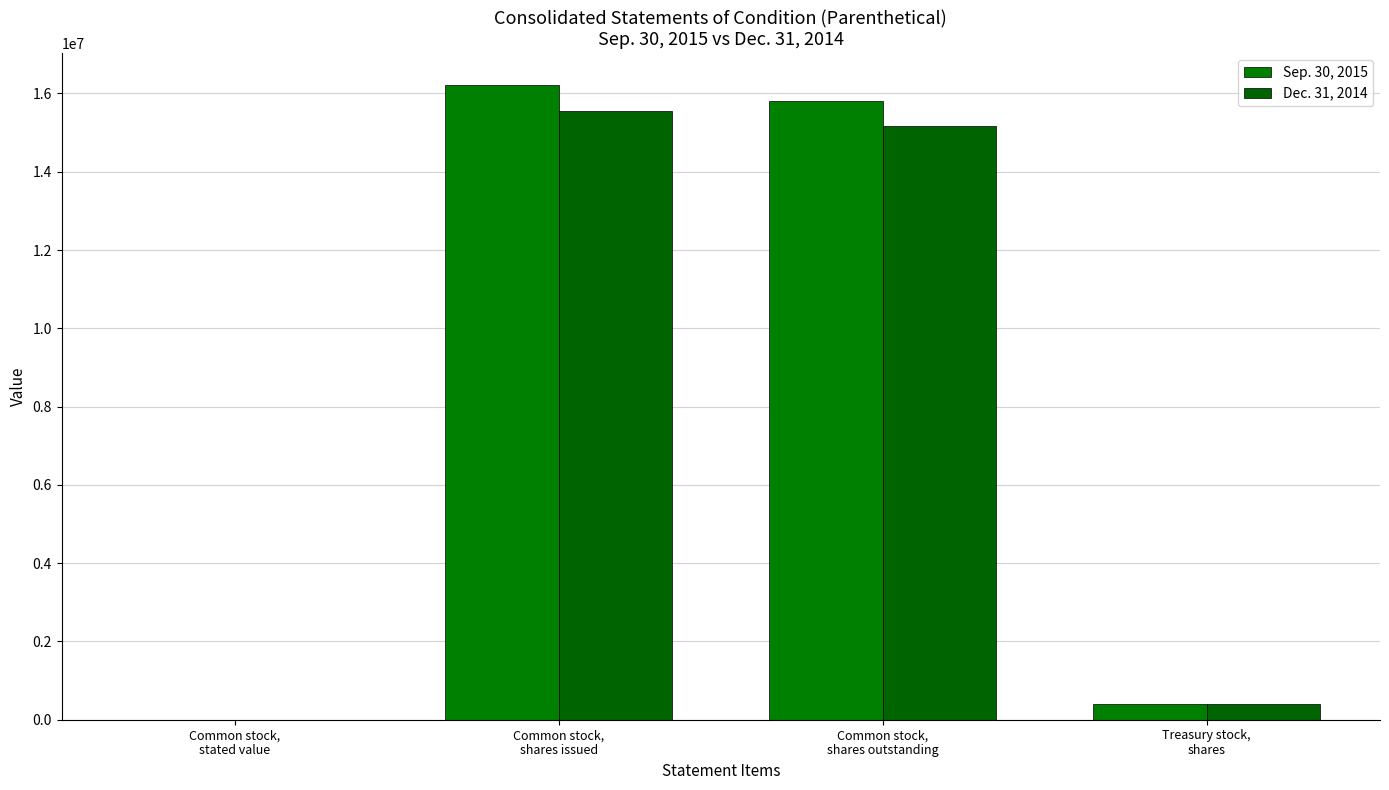

Count the number of data series in this chart.

2